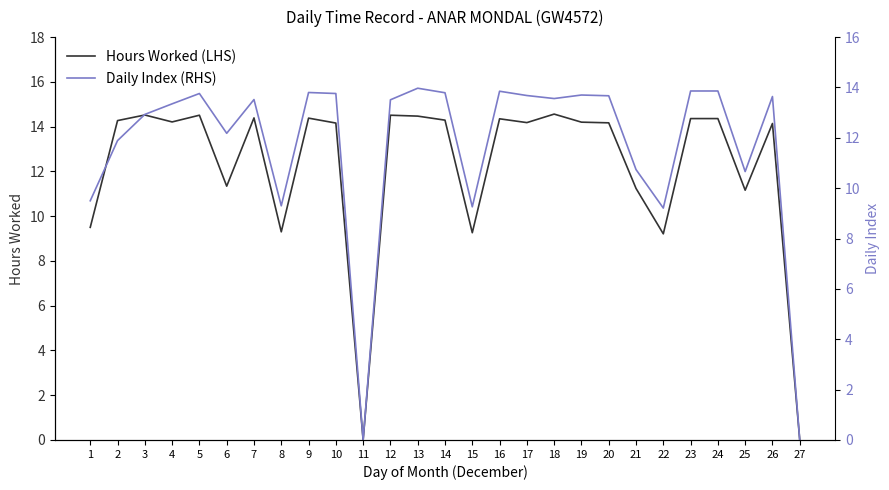

The Hours Worked (LHS) series shows 14.4 at 9. True or false?

True